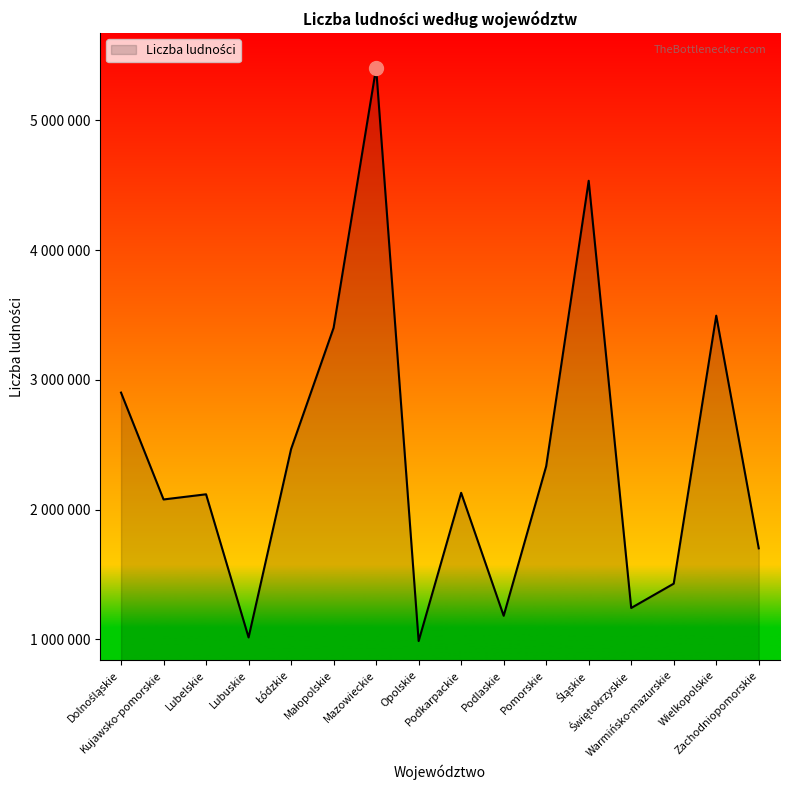

Where is the first local maximum?

Lubelskie